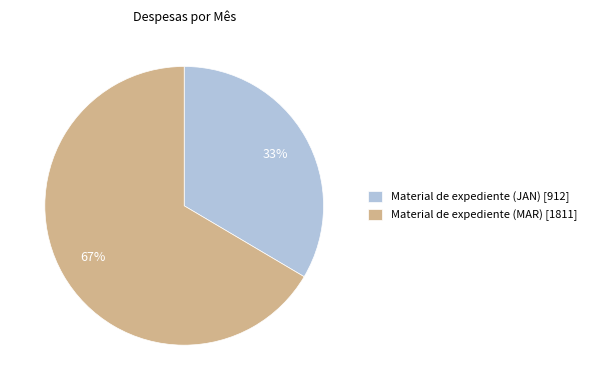

Which slice is the smallest?

Material de expediente (JAN)